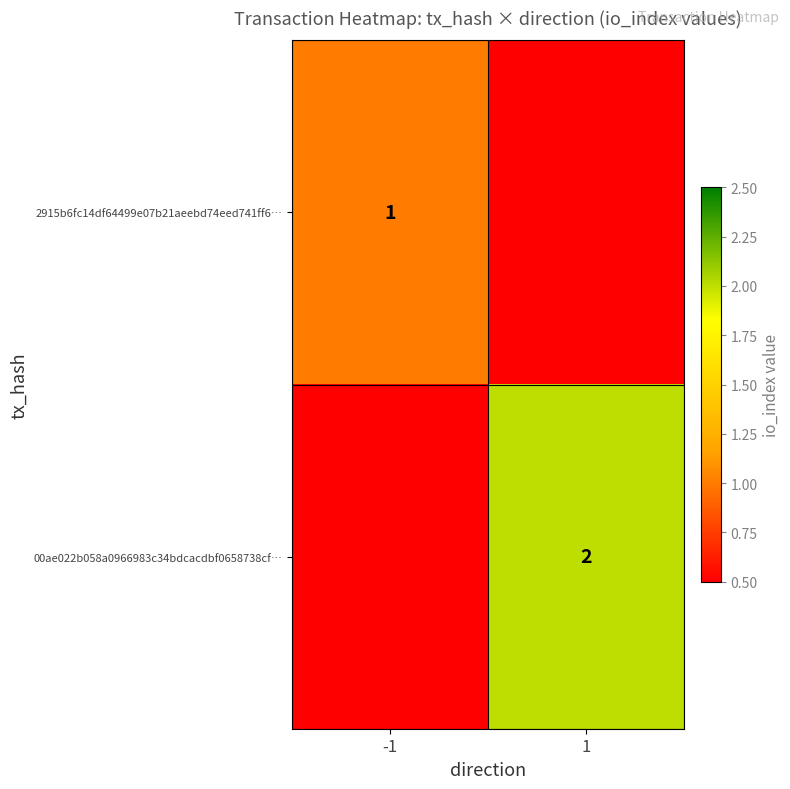

Is it true that 2915b6fc14df64499e07b21aeebd74eed741ff6… equals 1 at -1?

True